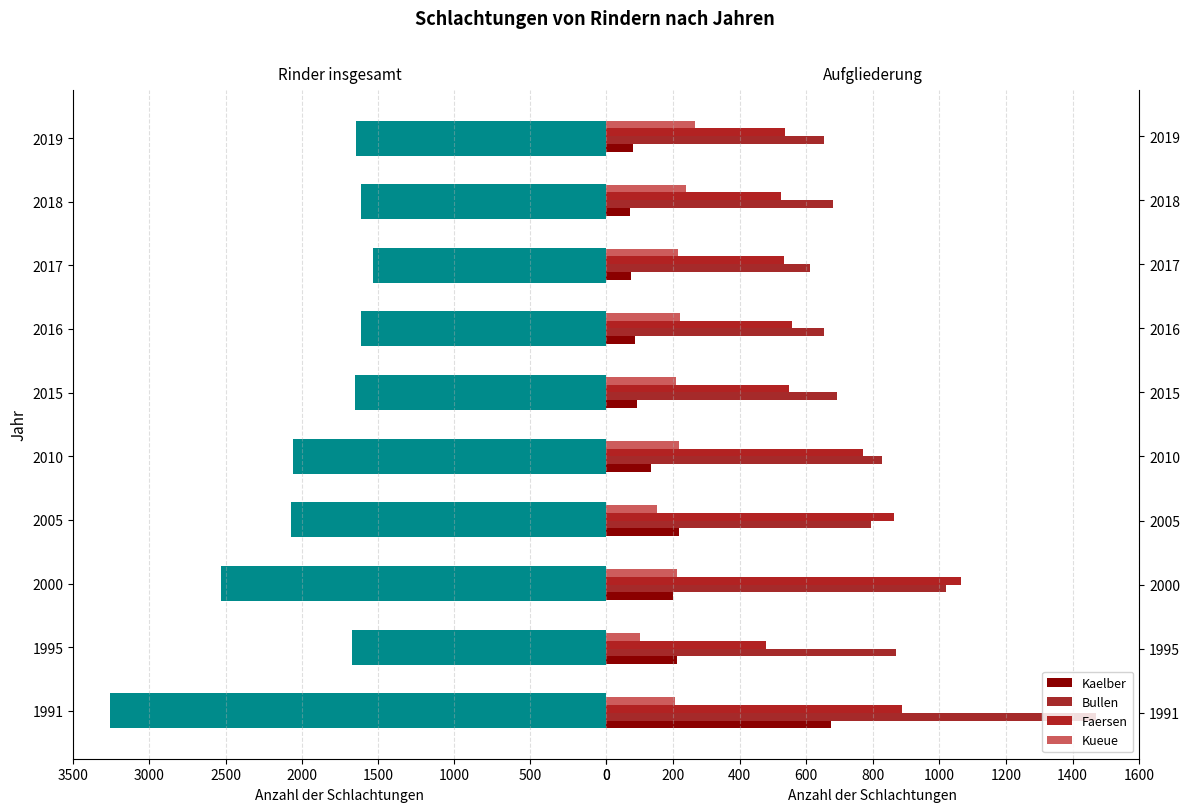

Are the bars grouped side by side (vs. stacked)?

Yes